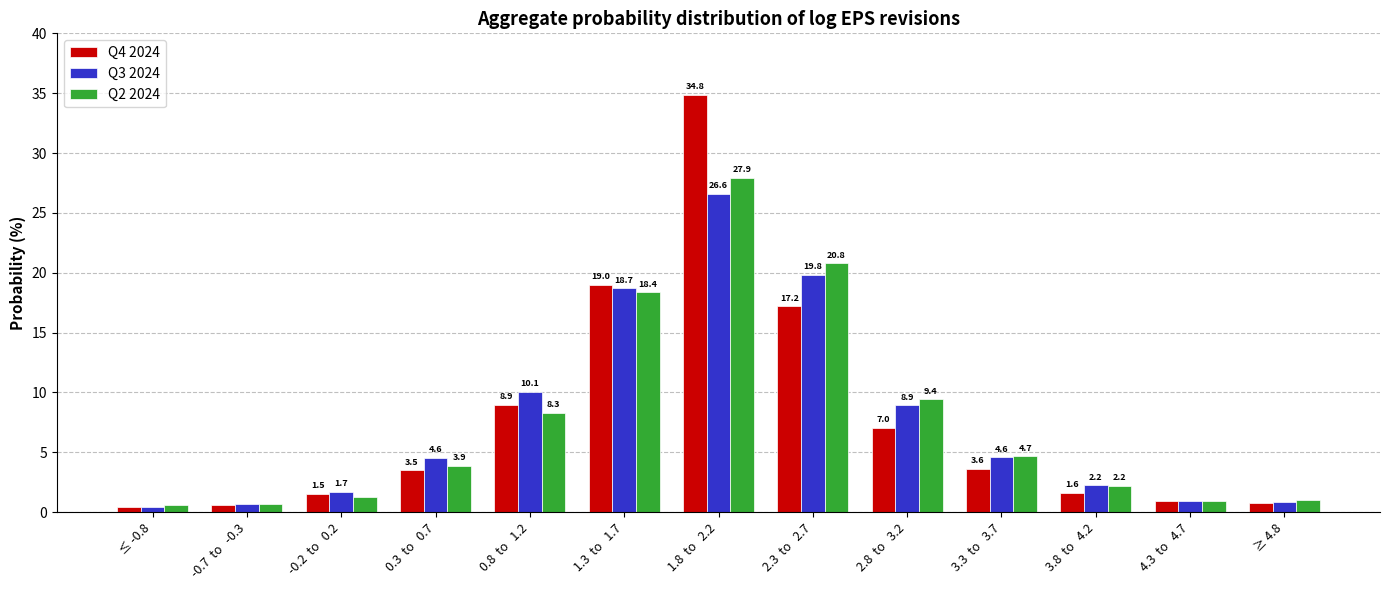

What is the sum of the Q2 2024 values at 1.3  to   1.7 and 3.3  to   3.7?

23.0